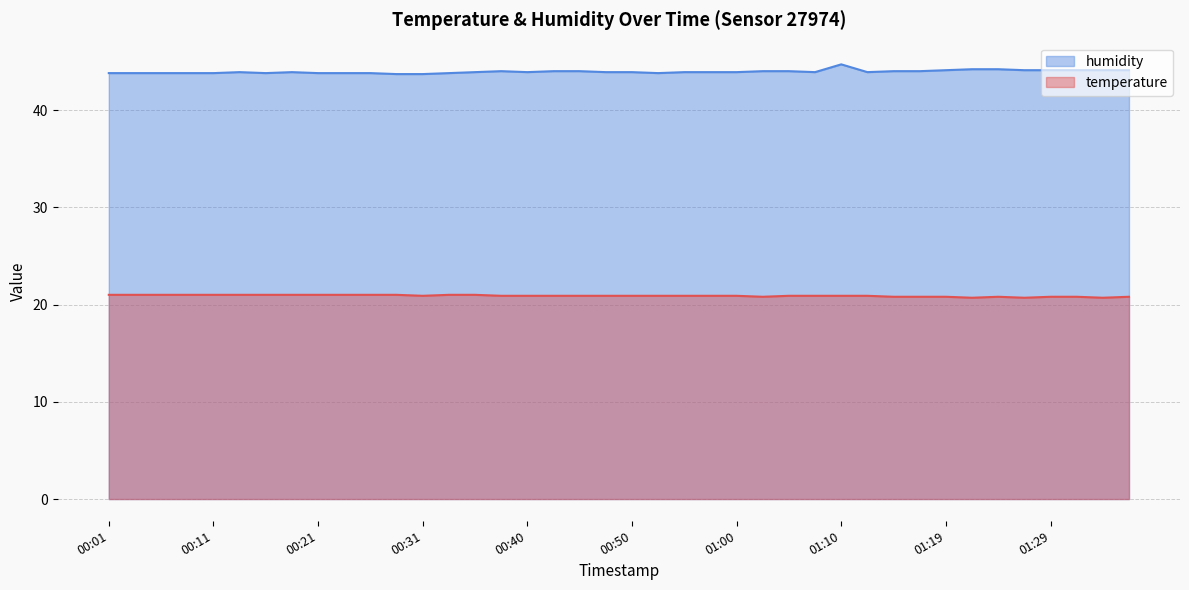

Read the humidity value at 01:00.

43.9